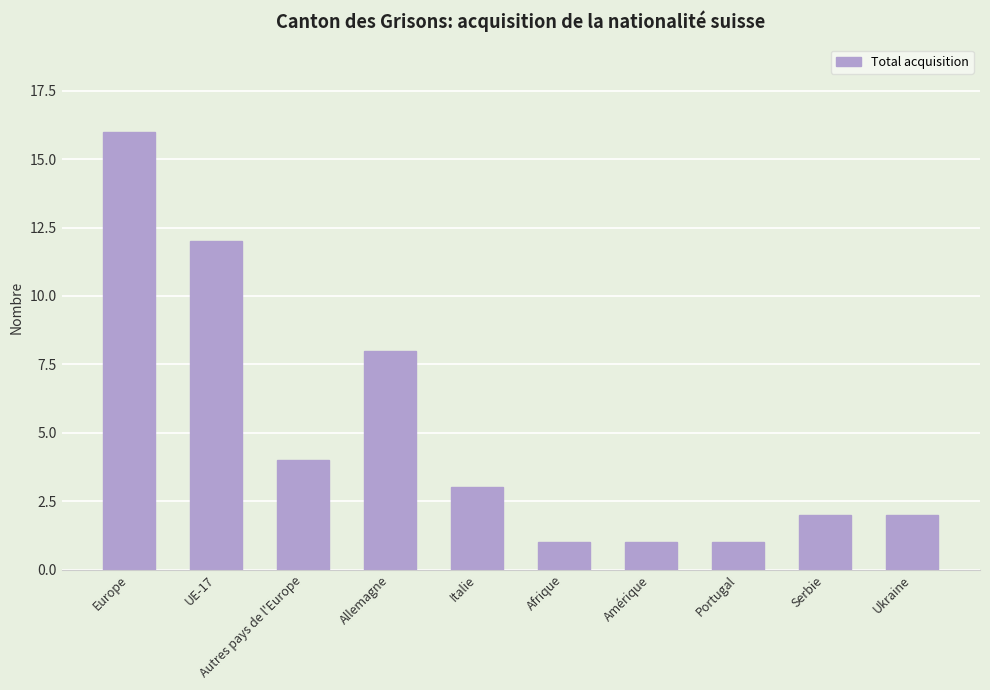

Which has a higher value, Amérique or Allemagne?

Allemagne